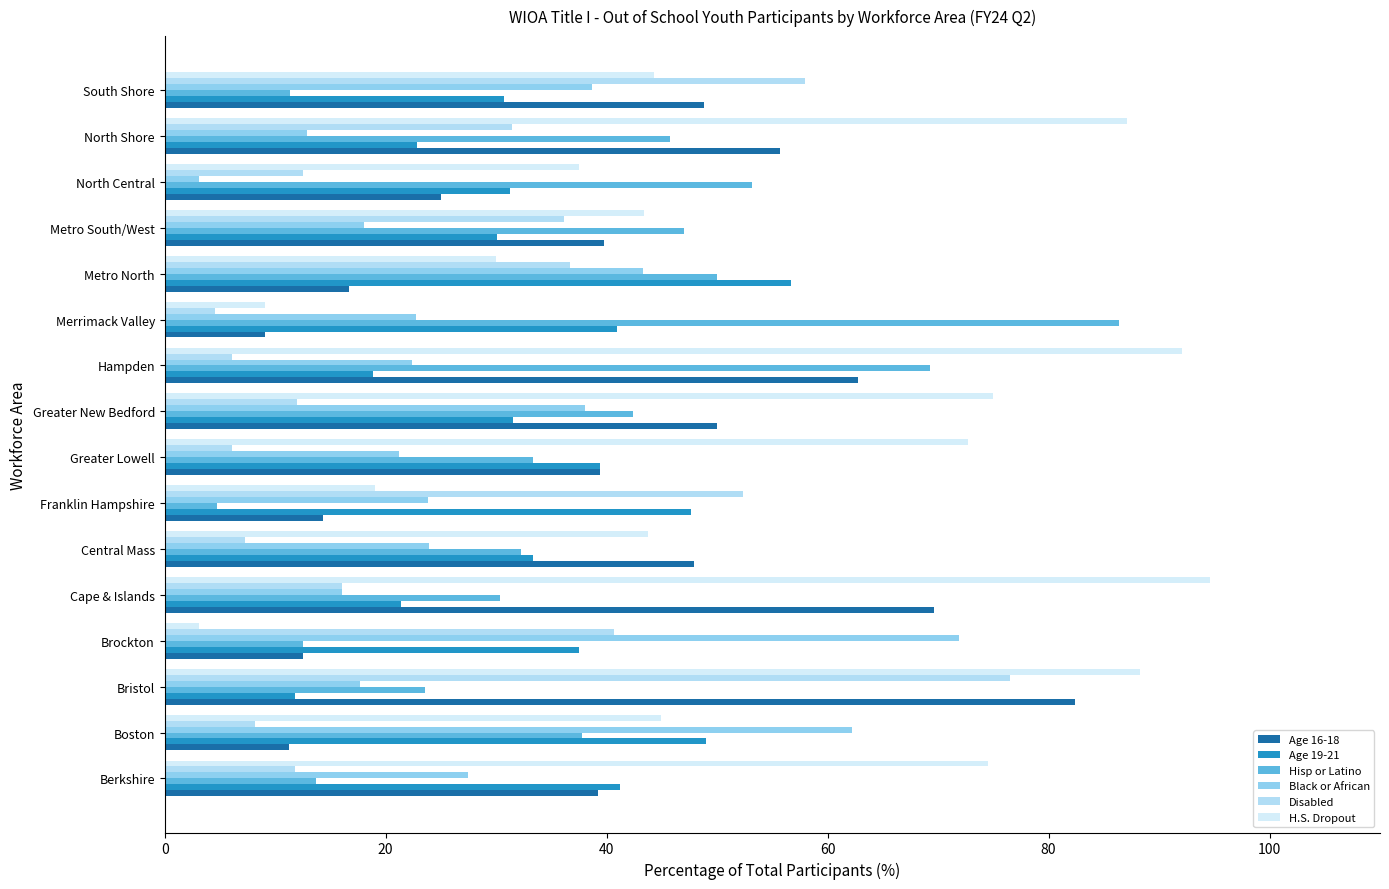

How many categories are shown in the chart?

16